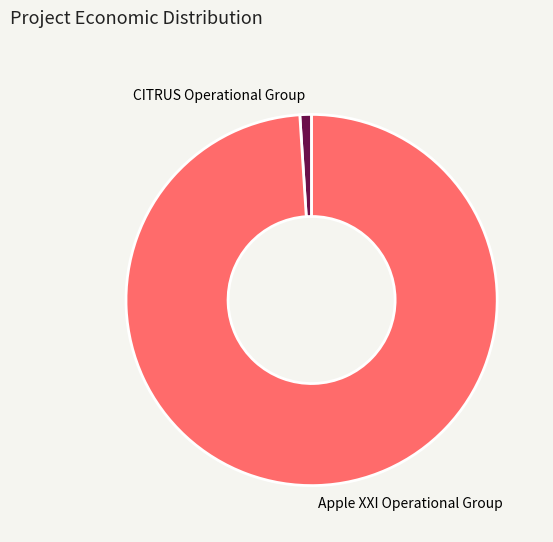

Is CITRUS Operational Group the majority of the pie?

No